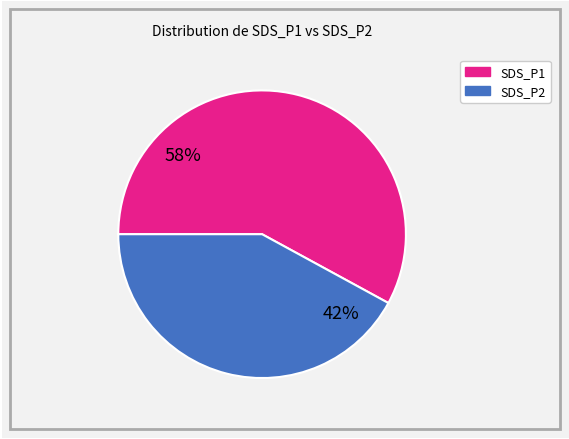

To the nearest percent, what percentage of the pie is SDS_P1?

58%